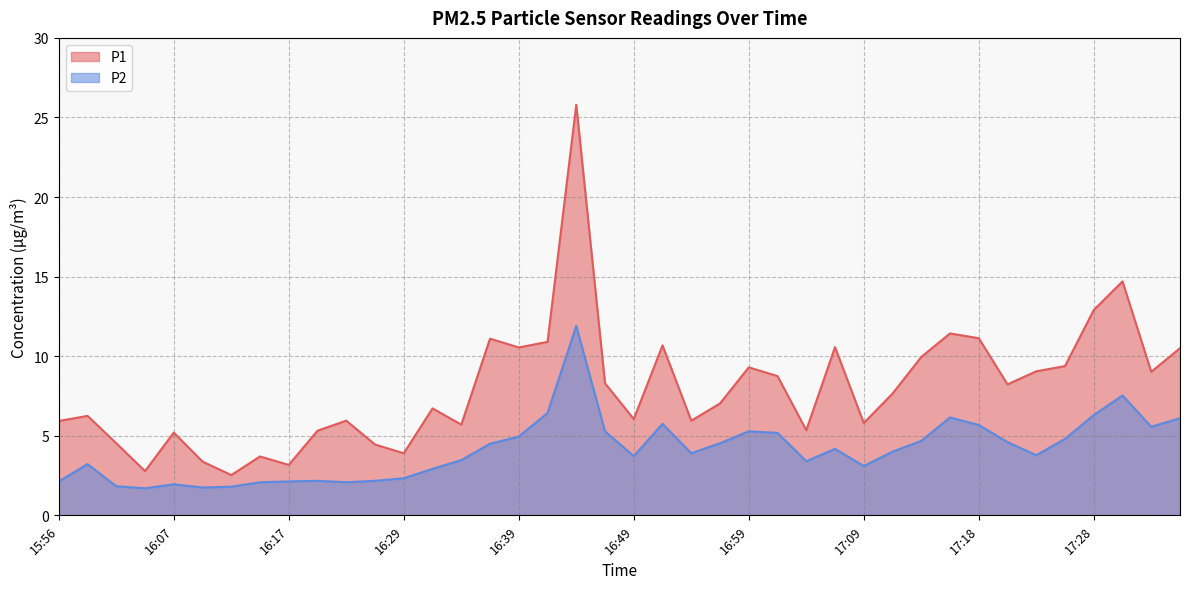

What is the minimum value shown in the chart?

1.7